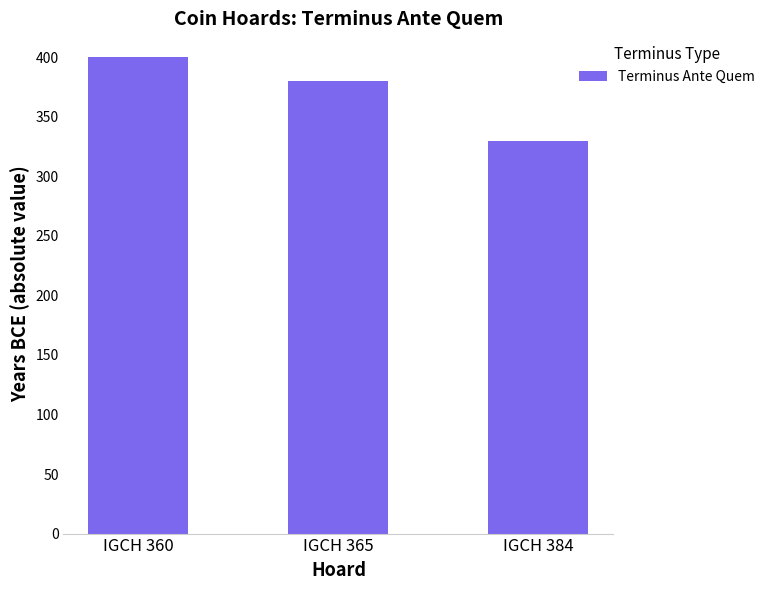

What is the value of the 3rd bar from the left?

330